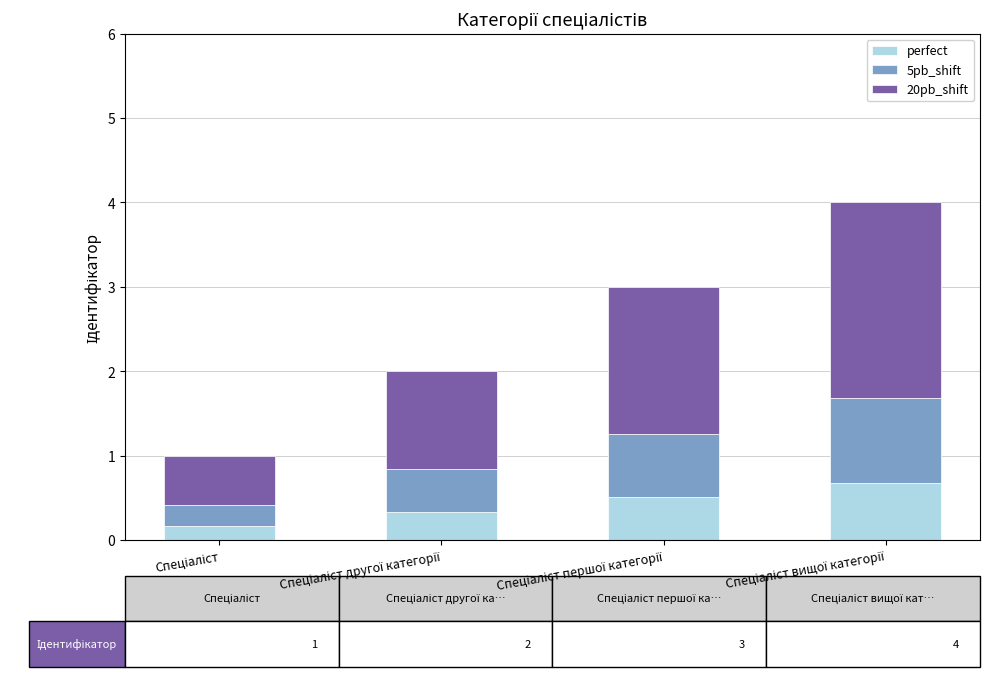

Reading right to left, transcribe the values for perfect.

0.7	0.5	0.3	0.2